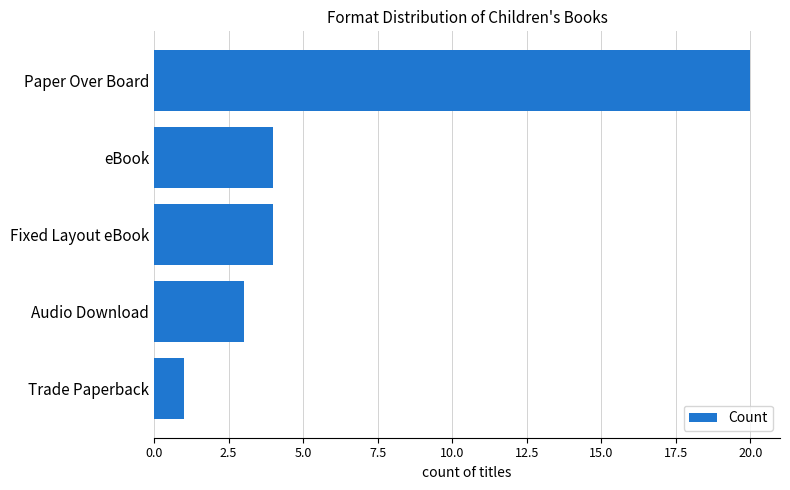

What value does the data have at Paper Over Board?

20